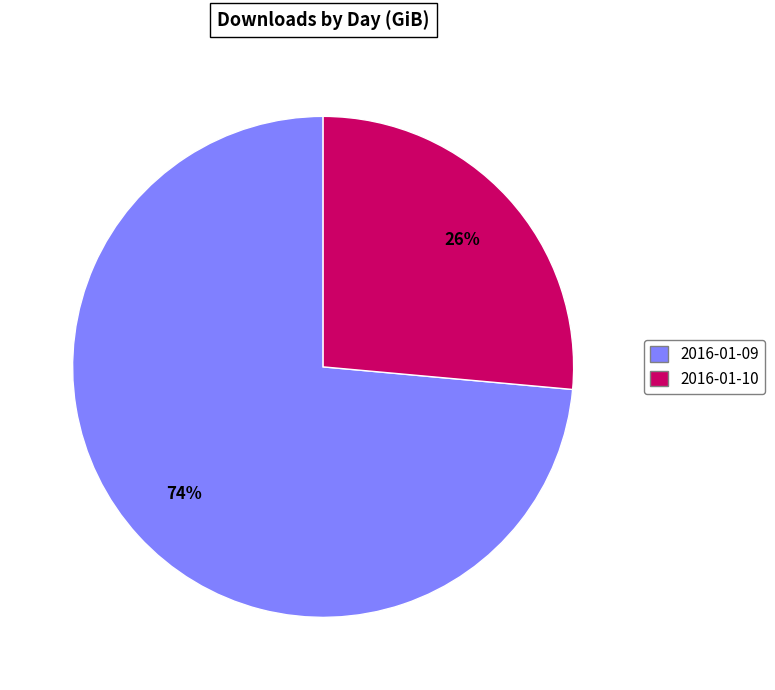

The 2016-01-10 slice represents 40% of the pie. True or false?

False